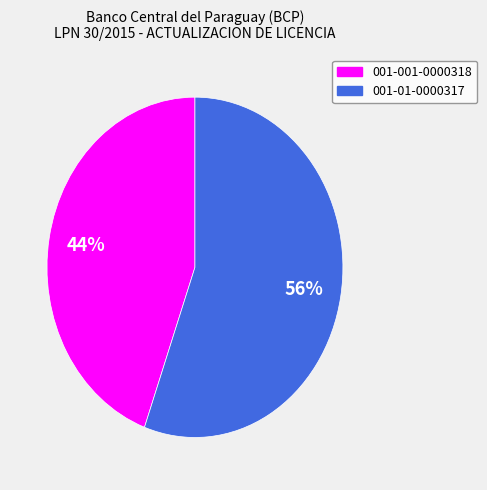

Between 001-001-0000318 and 001-01-0000317, which is larger?

001-01-0000317